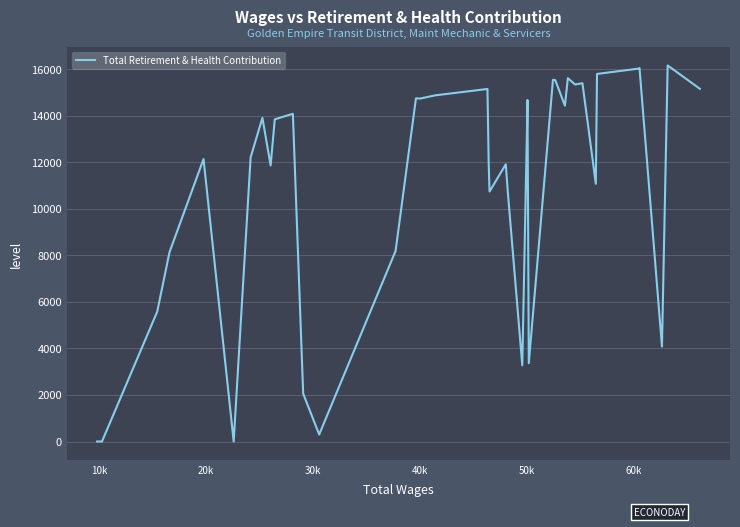

What is the difference between the maximum and minimum values?

16164